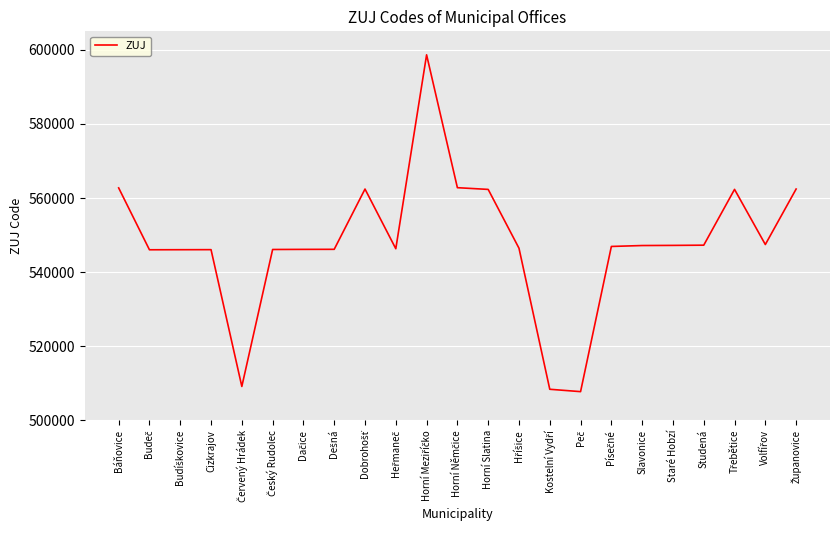

What is the greatest value displayed?

598658